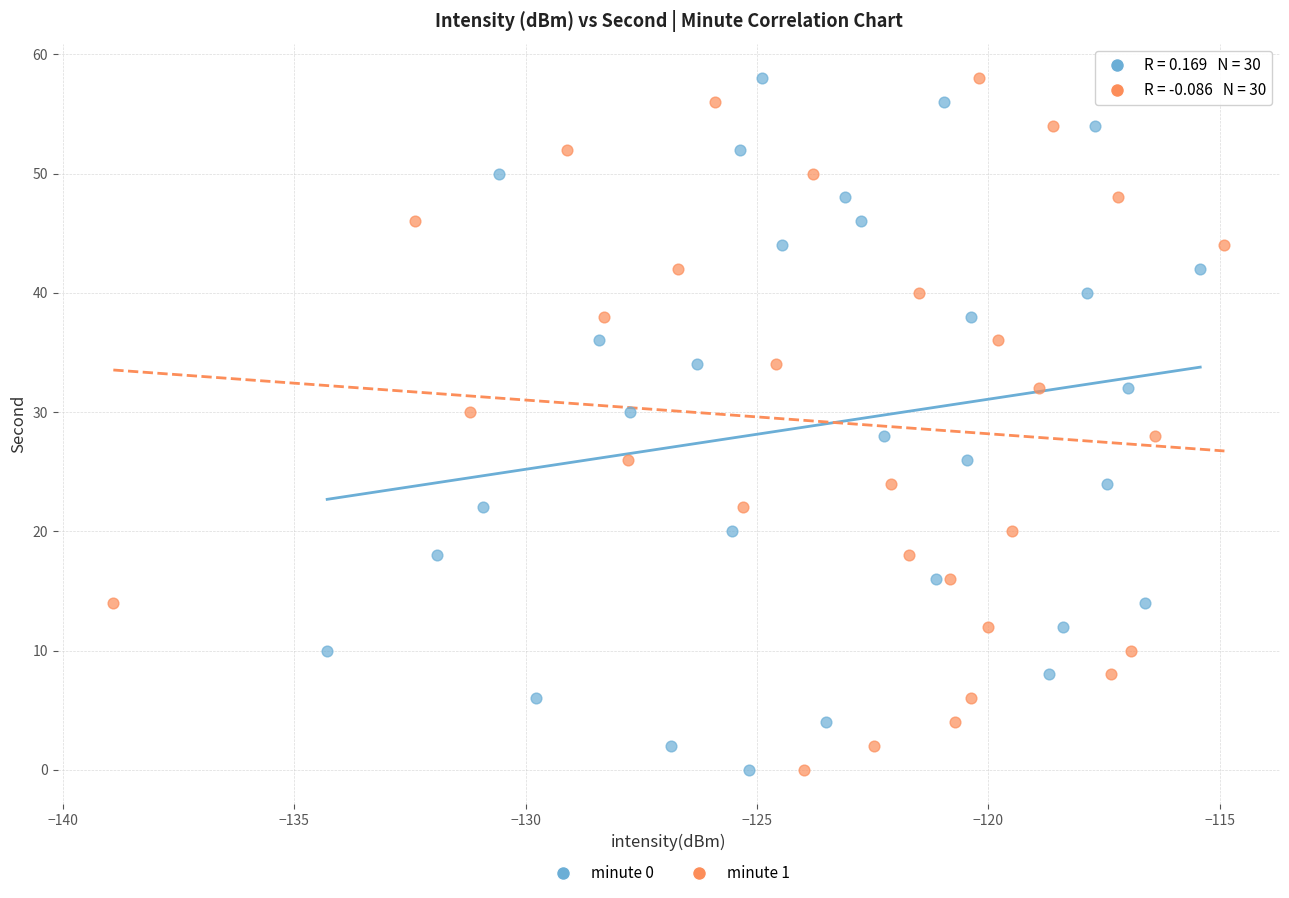

What are all the series names shown in the legend?

minute 0, minute 1